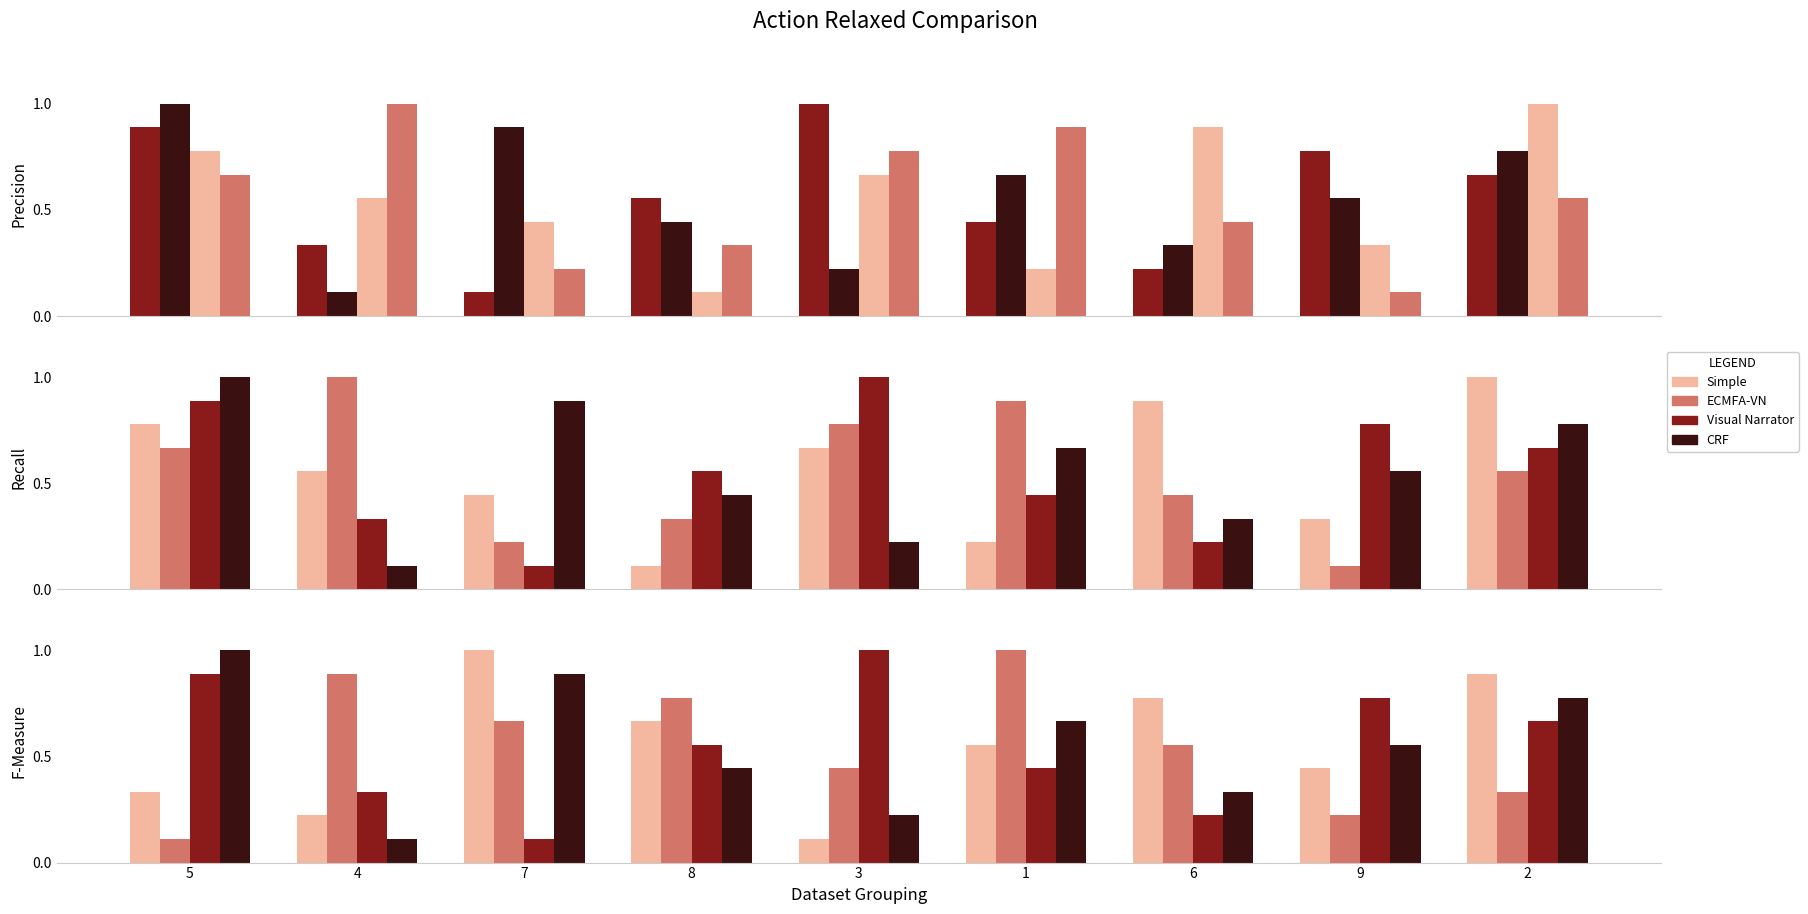

What position from the left is 2?

9